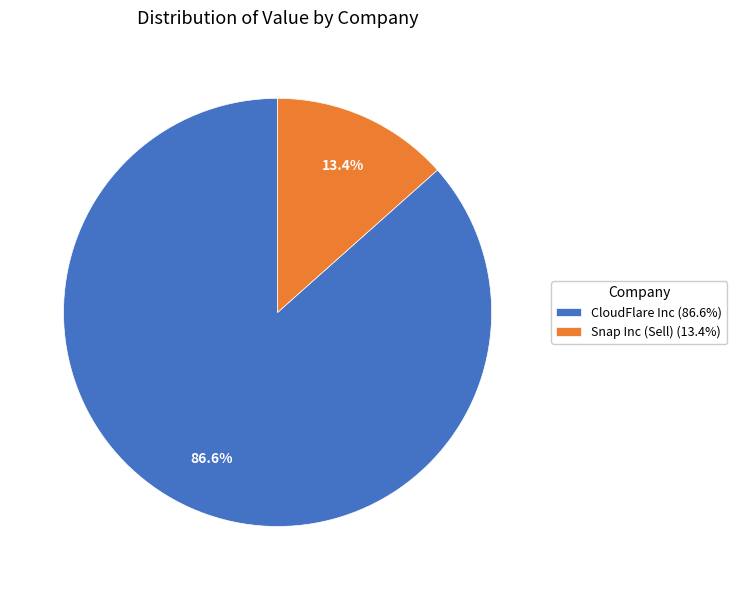

Rank the categories by value from highest to lowest.

CloudFlare Inc (86.6%), Snap Inc (Sell) (13.4%)